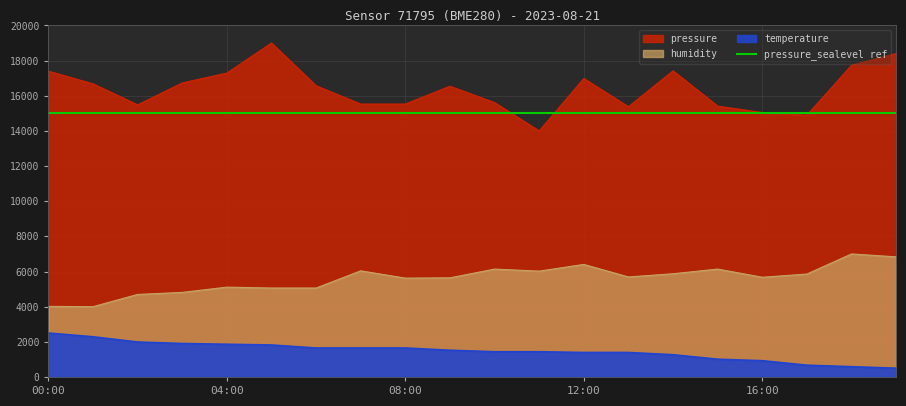

How many lines are shown in the chart?

3